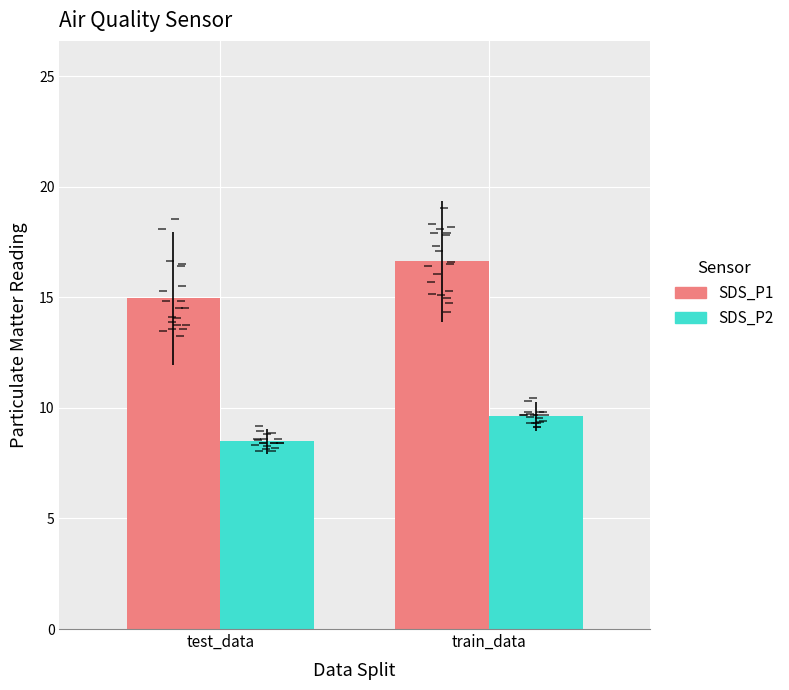

Read the SDS_P2 value at test_data.

8.5